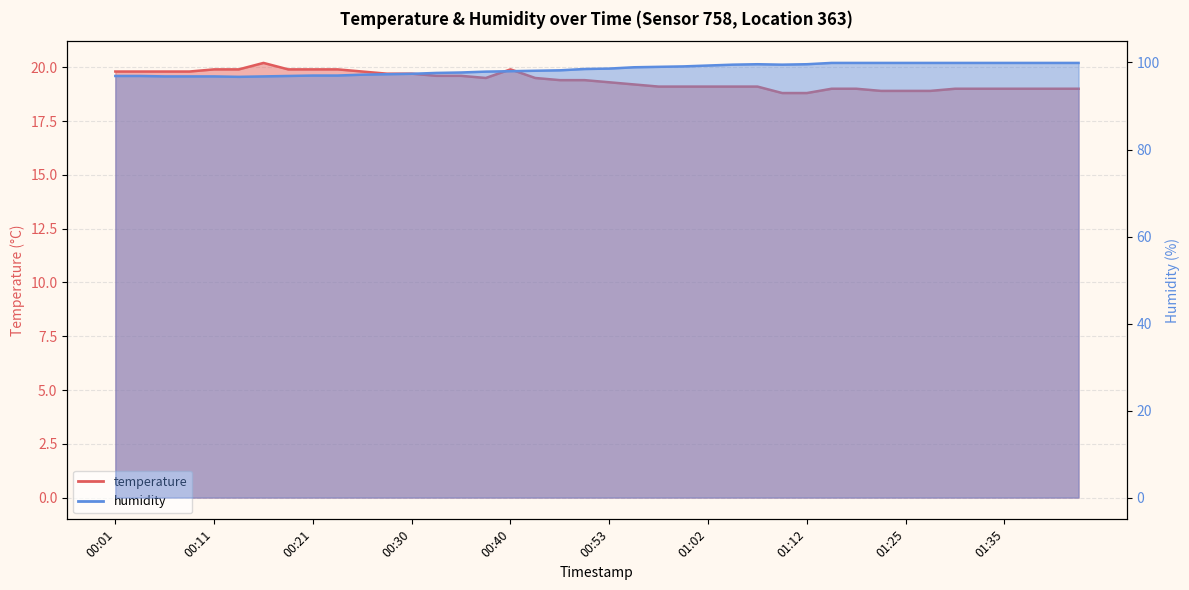

Which category has the lowest value in the humidity series?

00:13